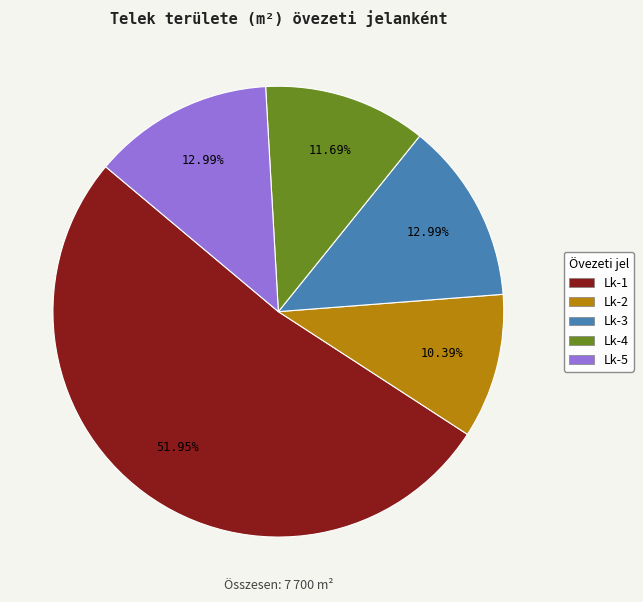

Which category has the smallest portion of the pie?

Lk-2